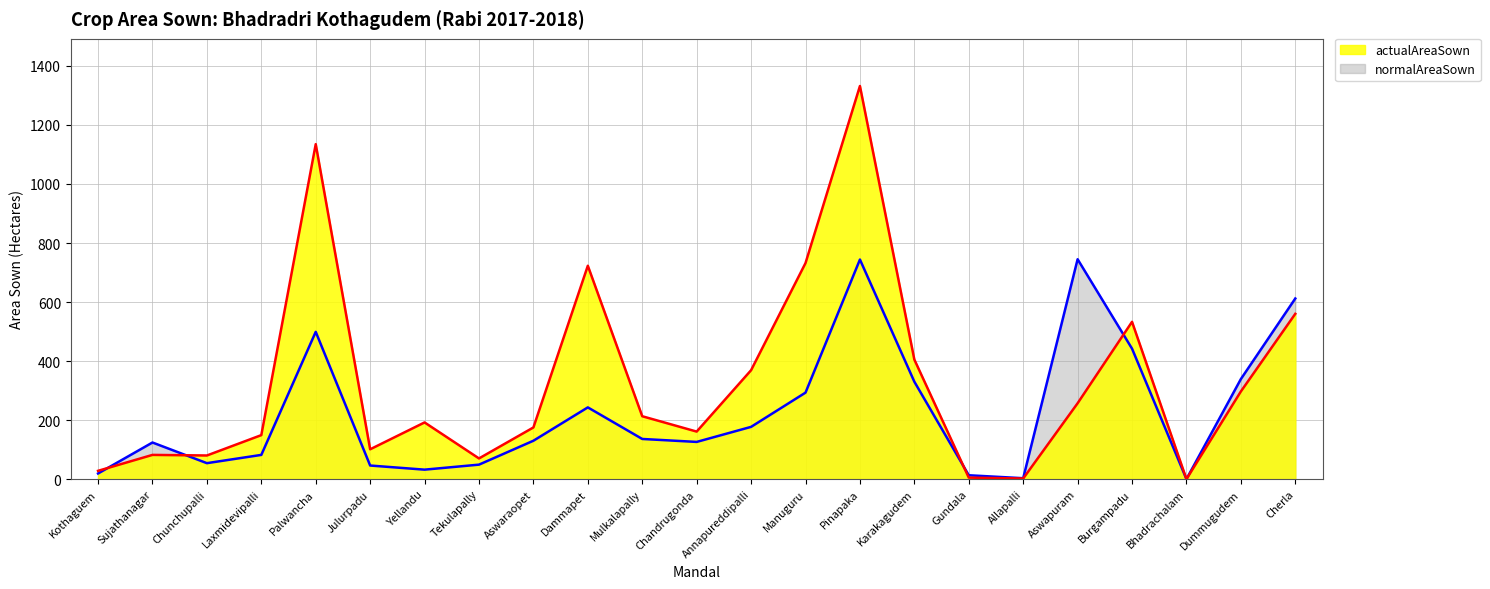

Rank the series by their maximum value, from highest to lowest.

actualAreaSown, normalAreaSown